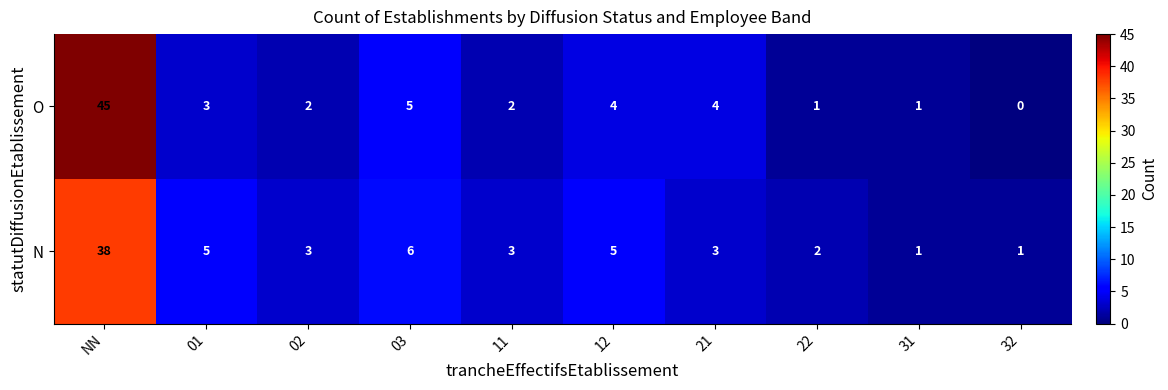

What is the sum of all N values?

67